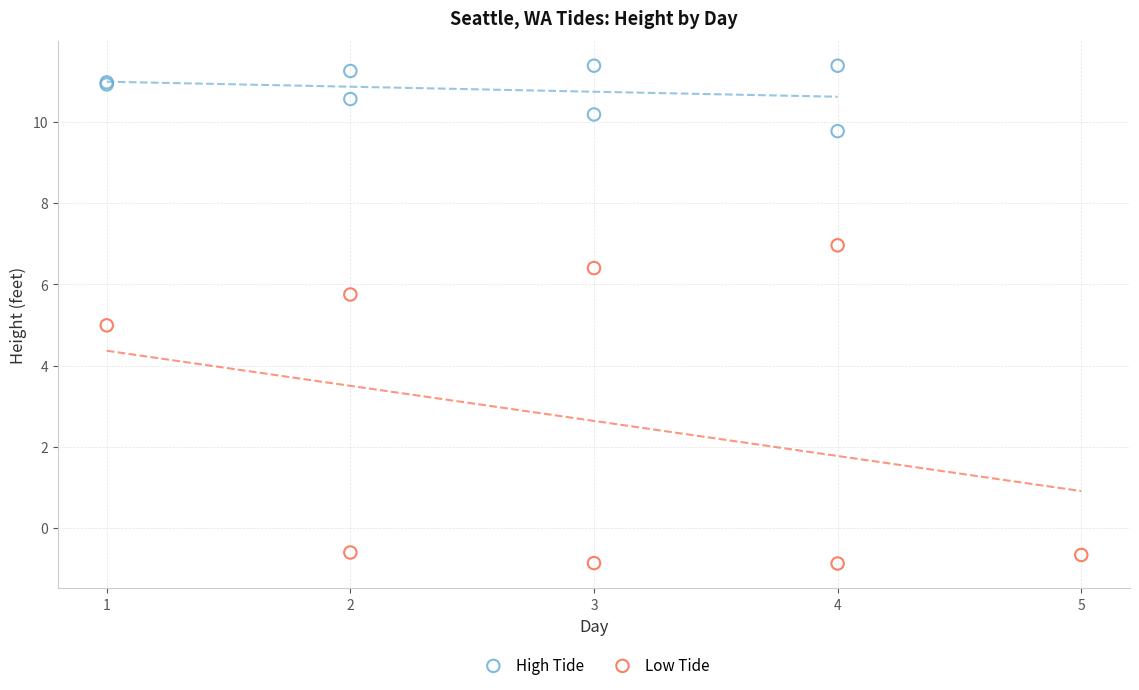

Which series has the largest Y range (max minus min)?

Low Tide